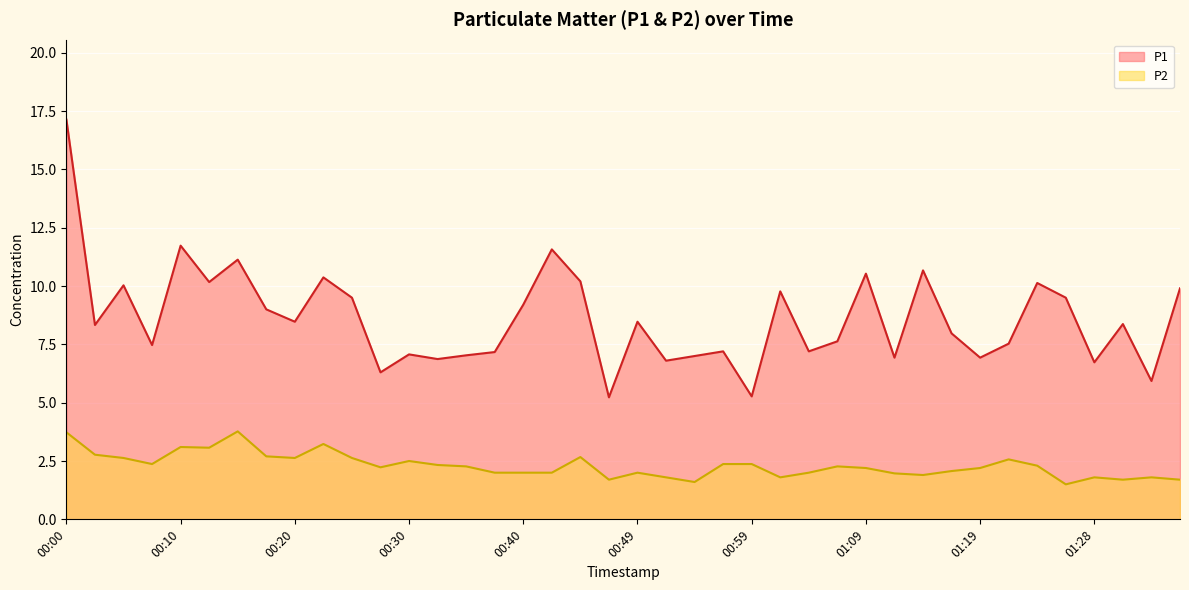

At which label is P2 closest to 2?

00:37